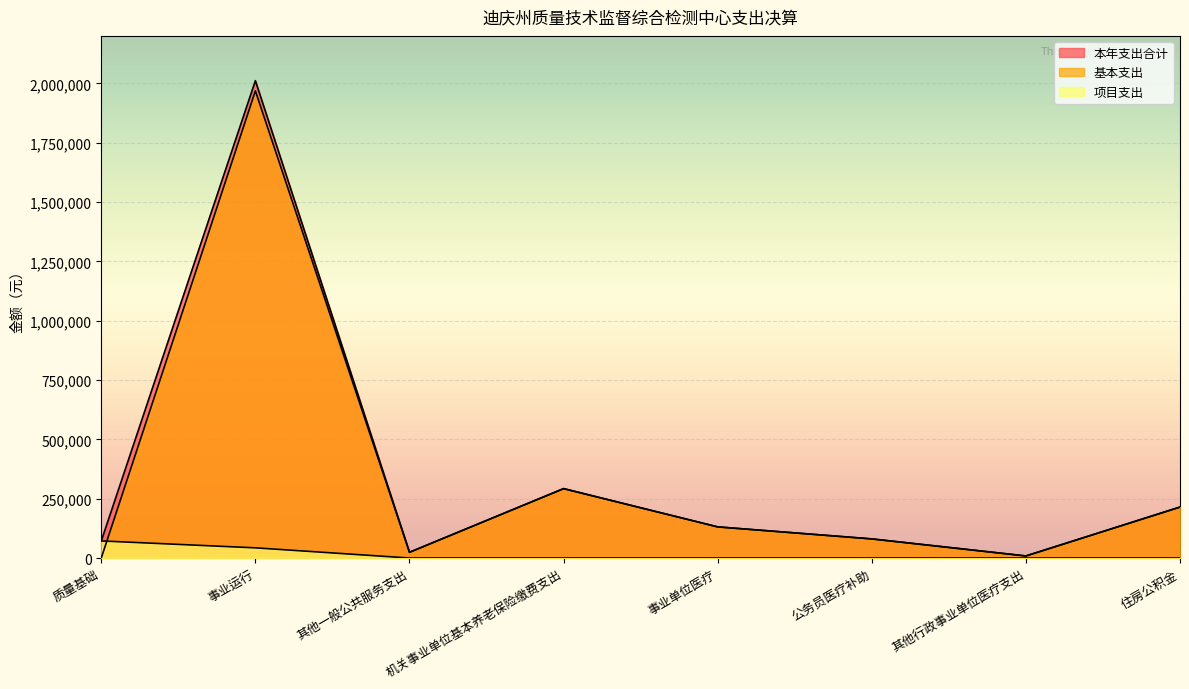

Between 事业单位医疗 and 其他一般公共服务支出, which is larger?

事业单位医疗